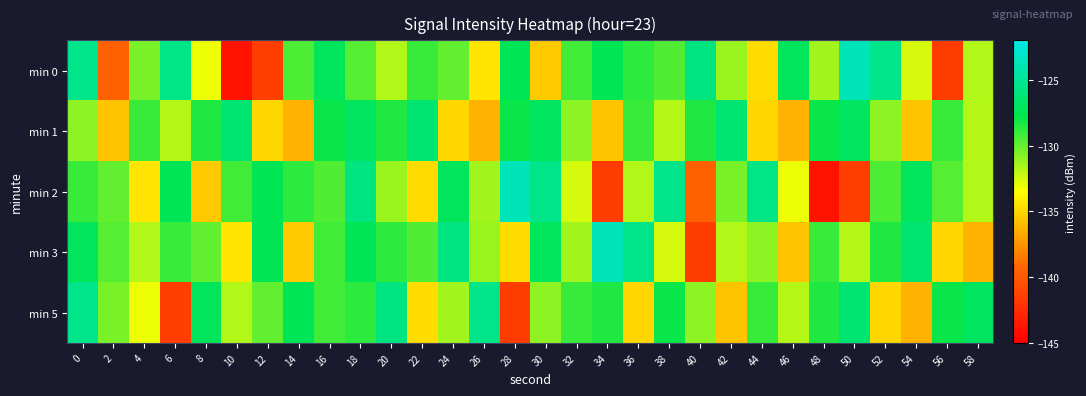

Count the number of data series in this chart.

5